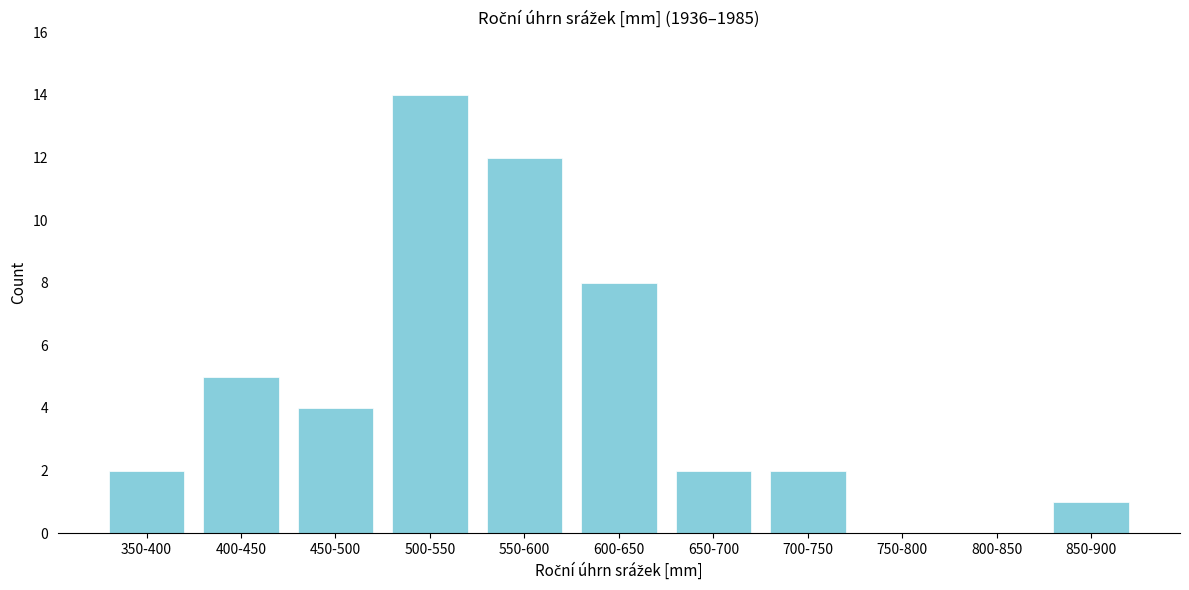

Reading left to right, transcribe all the data shown in this chart.

350-400=2	400-450=5	450-500=4	500-550=14	550-600=12	600-650=8	650-700=2	700-750=2	750-800=0	800-850=0	850-900=1